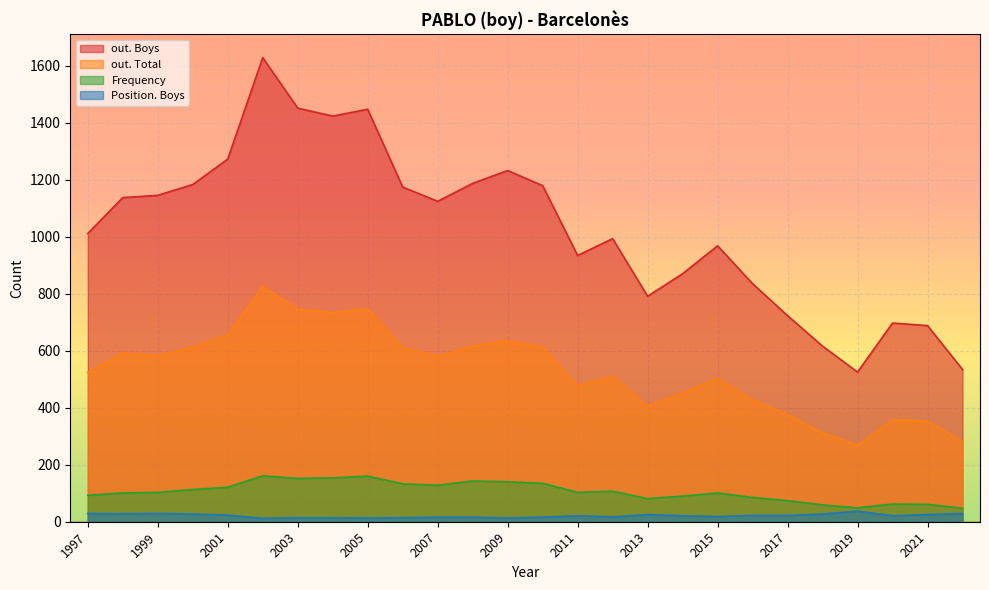

Reading left to right, list all the values displayed in this chart.

out. Boys: 2022=534	2021=688	2020=697	2019=525	2018=616	2017=723	2016=835	2015=968	2014=870	2013=791	2012=993	2011=934	2010=1179	2009=1232	2008=1187	2007=1124	2006=1174	2005=1447	2004=1423	2003=1451	2002=1628	2001=1272	2000=1183	1999=1145	1998=1137	1997=1011
out. Total: 2022=281	2021=353	2020=357	2019=268	2018=312	2017=376	2016=428	2015=502	2014=451	2013=406	2012=509	2011=477	2010=612	2009=635	2008=616	2007=580	2006=611	2005=747	2004=733	2003=745	2002=826	2001=655	2000=612	1999=582	1998=592	1997=524
Frequency: 2022=47	2021=61	2020=62	2019=49	2018=59	2017=74	2016=85	2015=101	2014=90	2013=81	2012=107	2011=103	2010=135	2009=140	2008=143	2007=128	2006=133	2005=160	2004=154	2003=152	2002=161	2001=121	2000=113	1999=103	1998=101	1997=93
Position. Boys: 2022=29	2021=25	2020=21	2019=37	2018=27	2017=22	2016=22	2015=18	2014=21	2013=25	2012=17	2011=21	2010=16	2009=13	2008=16	2007=16	2006=14	2005=13	2004=14	2003=14	2002=12	2001=23	2000=27	1999=29	1998=28	1997=29